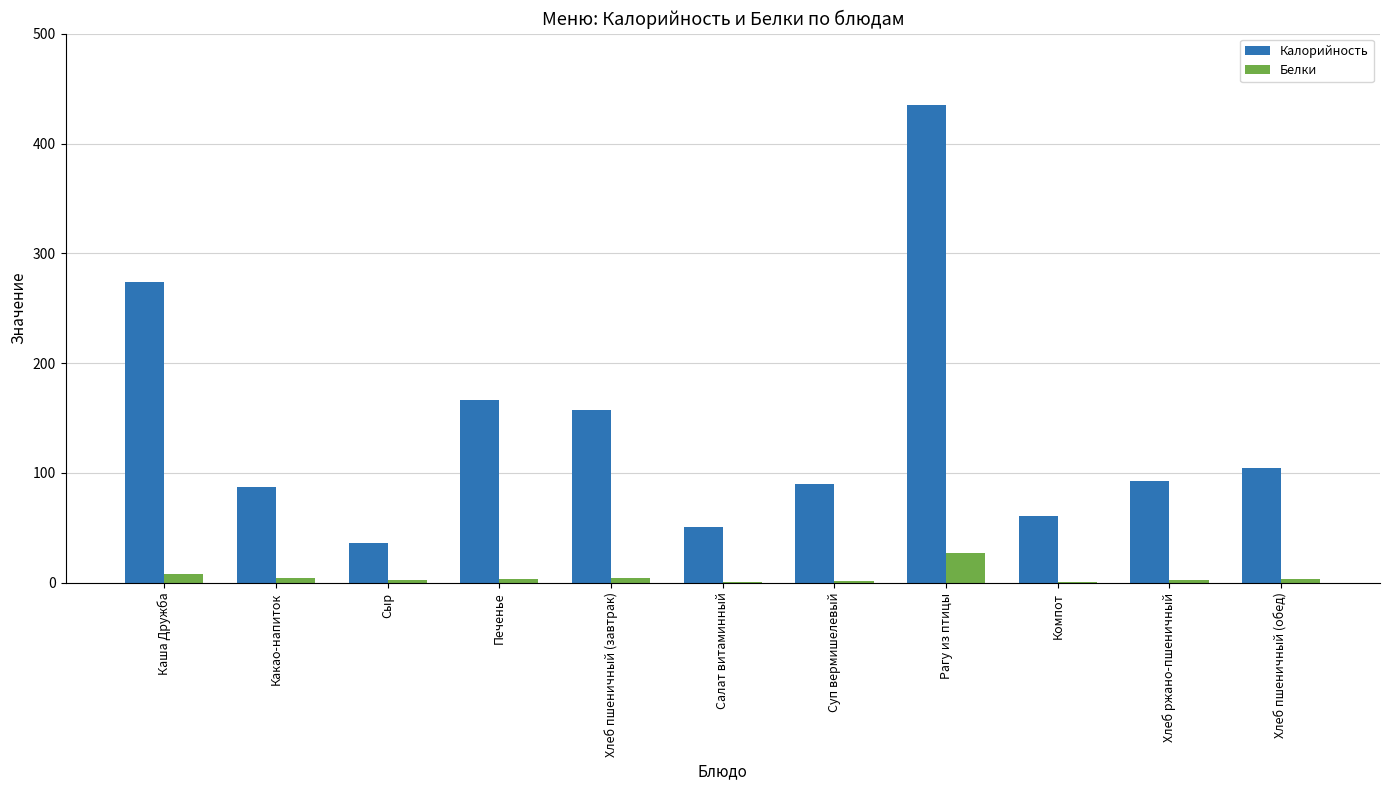

What is the difference between the Белки values at Салат витаминный and Печенье?

2.4